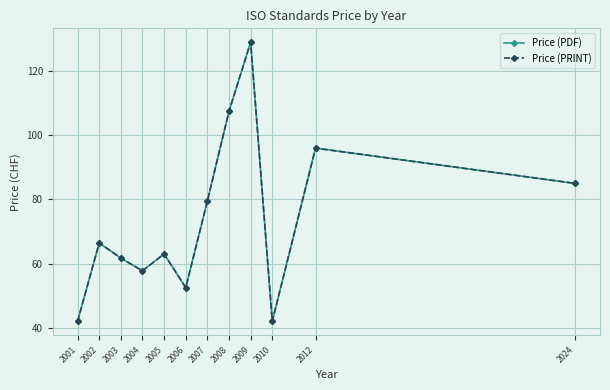

True or false: Price (PRINT) and Price (PDF) intersect in this chart.

False